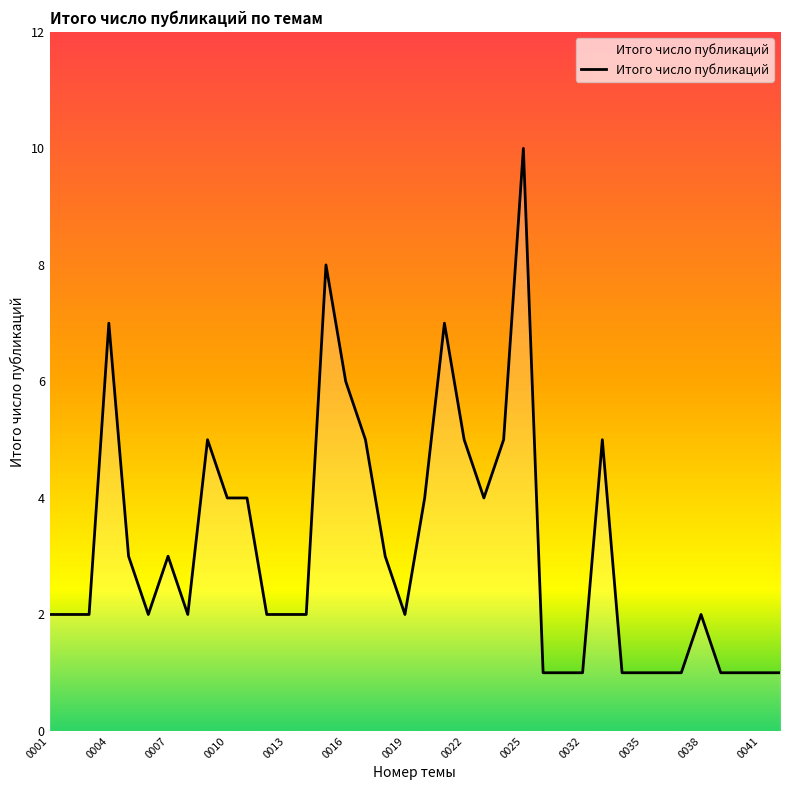

How many values are between 1 and 5?

33